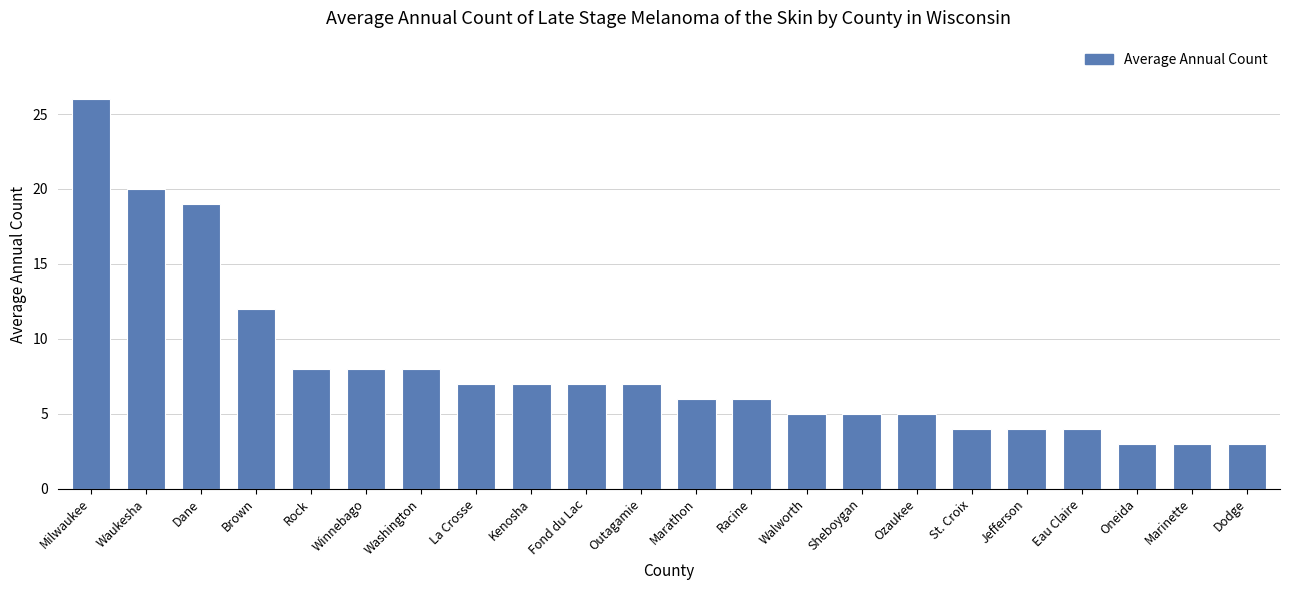

What value does the data have at Fond du Lac?

7